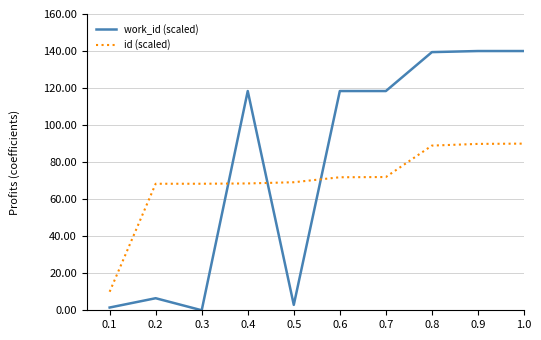

What is the maximum value for id (scaled)?

90.0